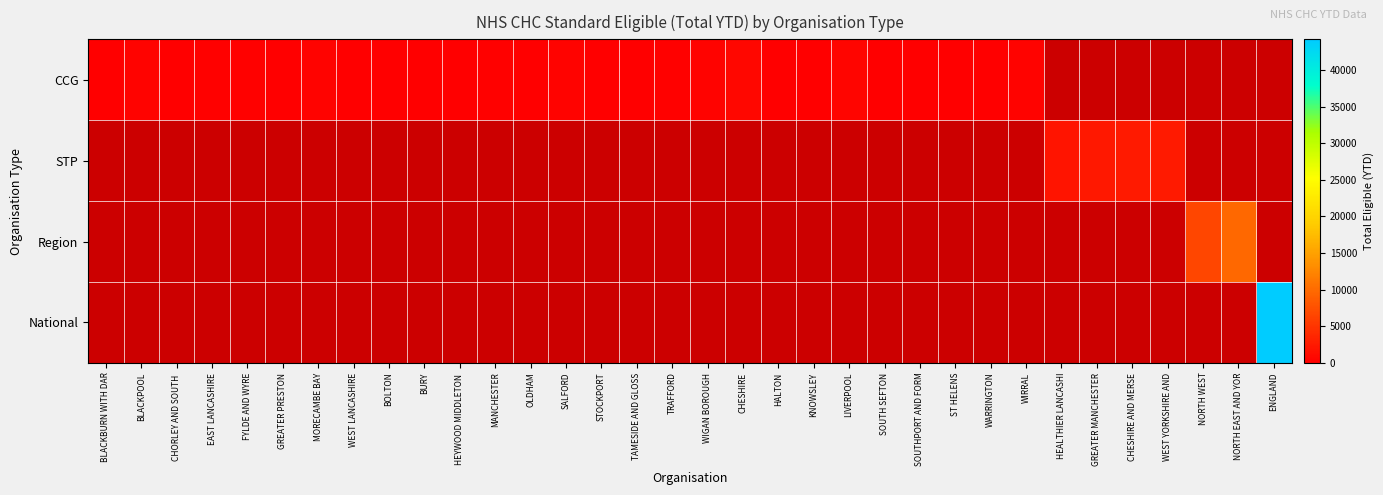

At which label does National reach its minimum?

BLACKBURN WITH DAR